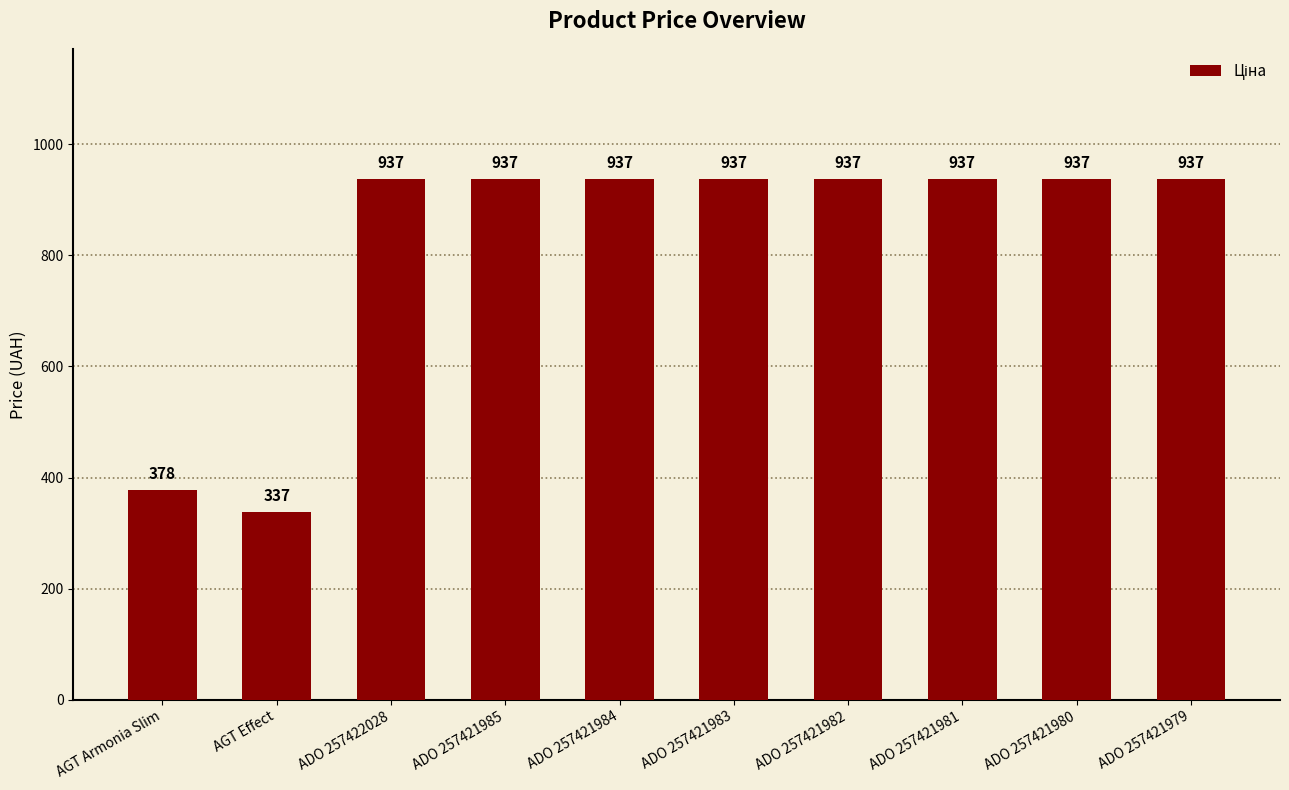

Read the value at ADO 257421984.

937.0